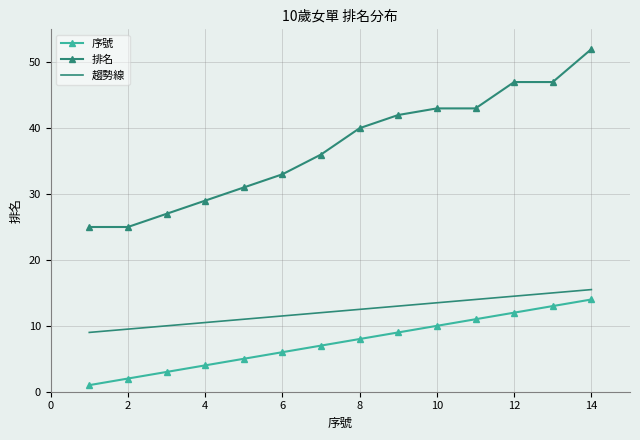

Which series has the largest total across all categories?

排名